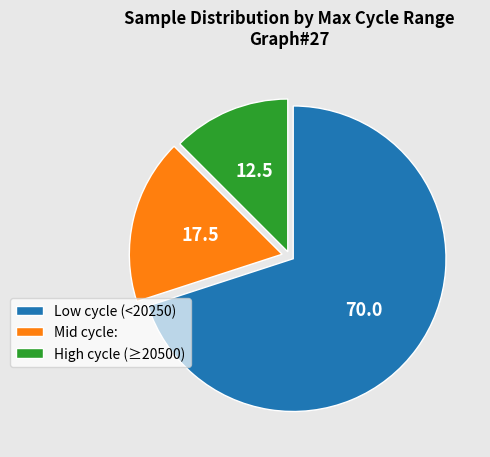

Count the number of slices in the pie.

3